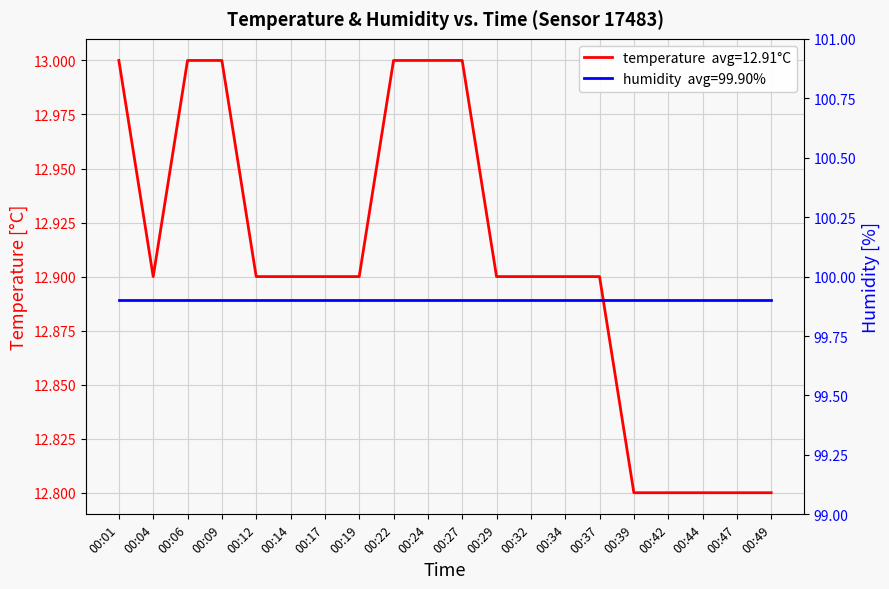

Approximately how many times larger is the value at 00:24 compared to 00:32?

1.0